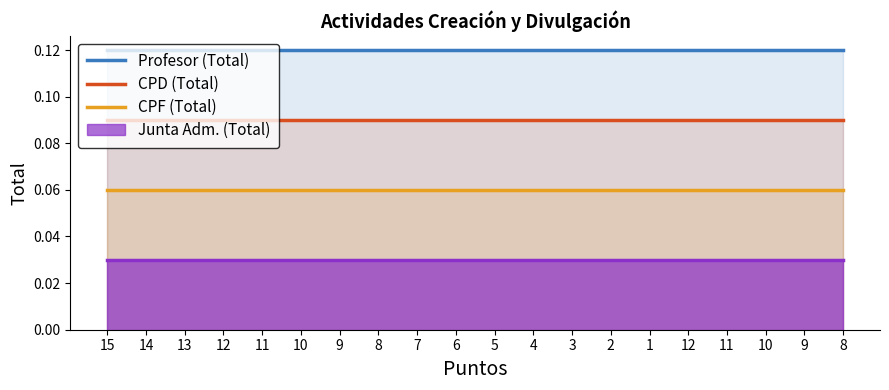

True or false: Profesor (Total) has a value of 0.1 at 1.

True